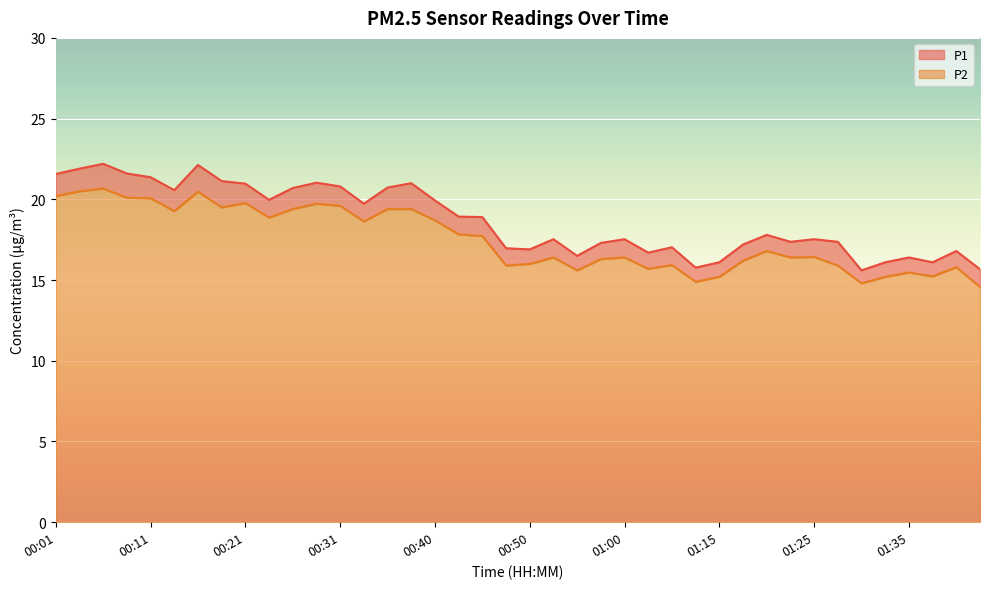

At which category is the sum across all series the highest?

00:06